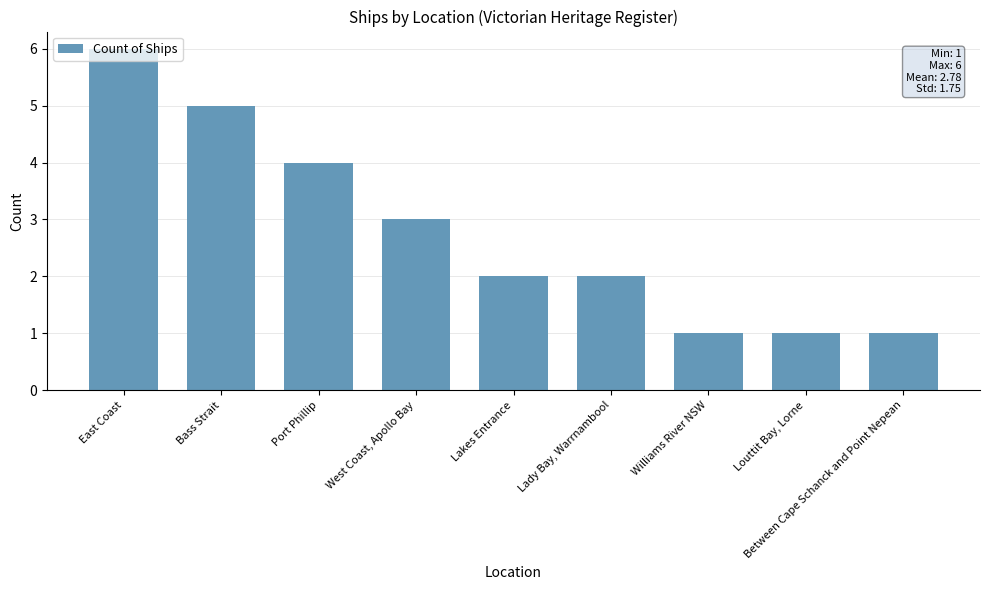

Reading right to left, what are all the values shown in this chart?

1	1	1	2	2	3	4	5	6